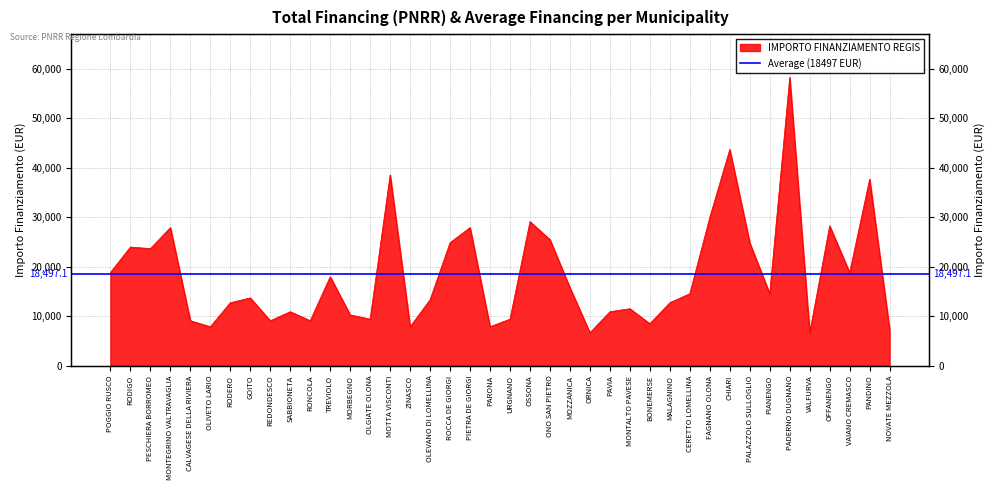

What is the minimum value shown in the chart?

6677